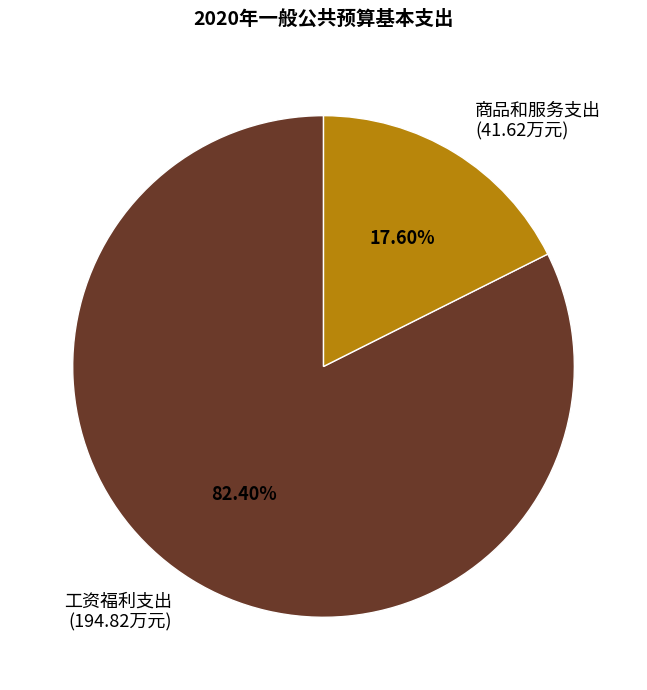

To the nearest percent, what percentage of the pie is 工资福利支出?

82%